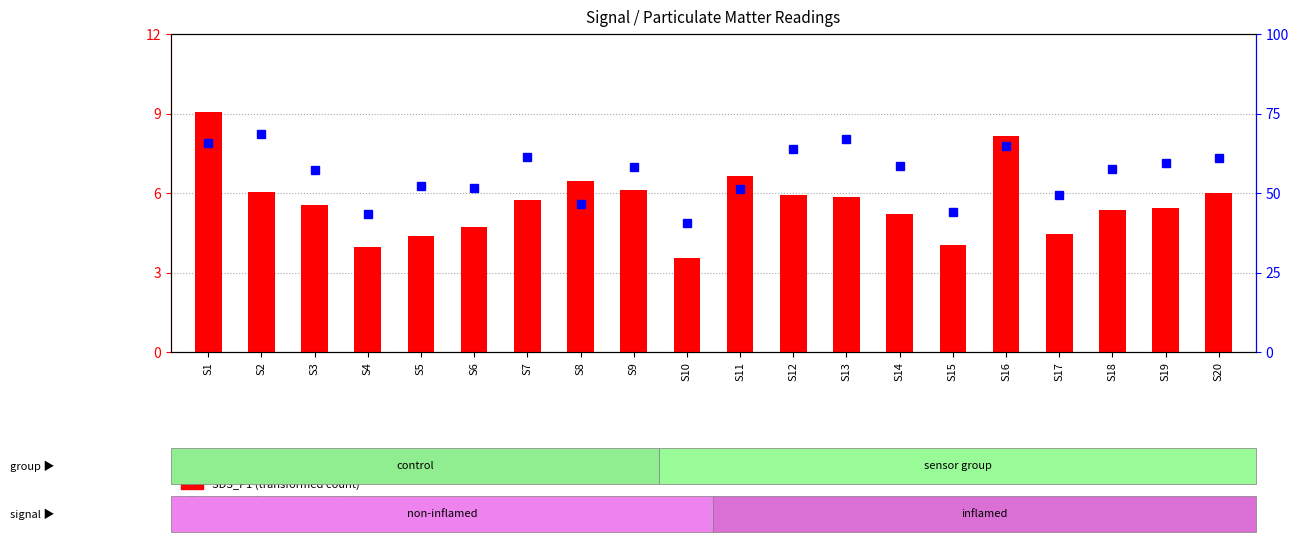

Reading left to right, extract all data points from this chart.

SDS_P1 (transformed count): 9.1	6.0	5.5	4.0	4.4	4.7	5.8	6.5	6.1	3.5	6.6	5.9	5.8	5.2	4.0	8.2	4.5	5.3	5.5	6.0
SDS_P2 (percentile rank): 4.6	4.8	4.0	3.0	3.6	3.6	4.3	3.2	4.1	2.8	3.6	4.5	4.7	4.1	3.1	4.5	3.5	4.0	4.2	4.3